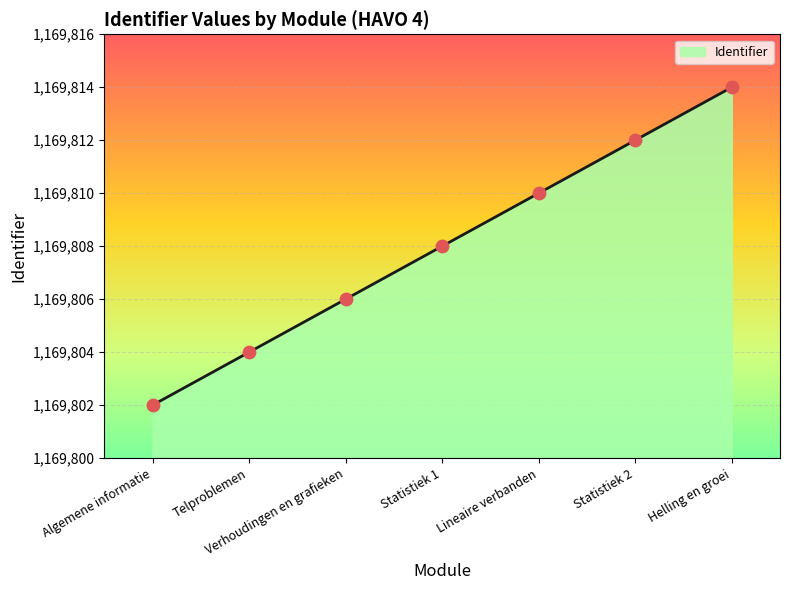

Which has a higher value, Statistiek 1 or Telproblemen?

Statistiek 1